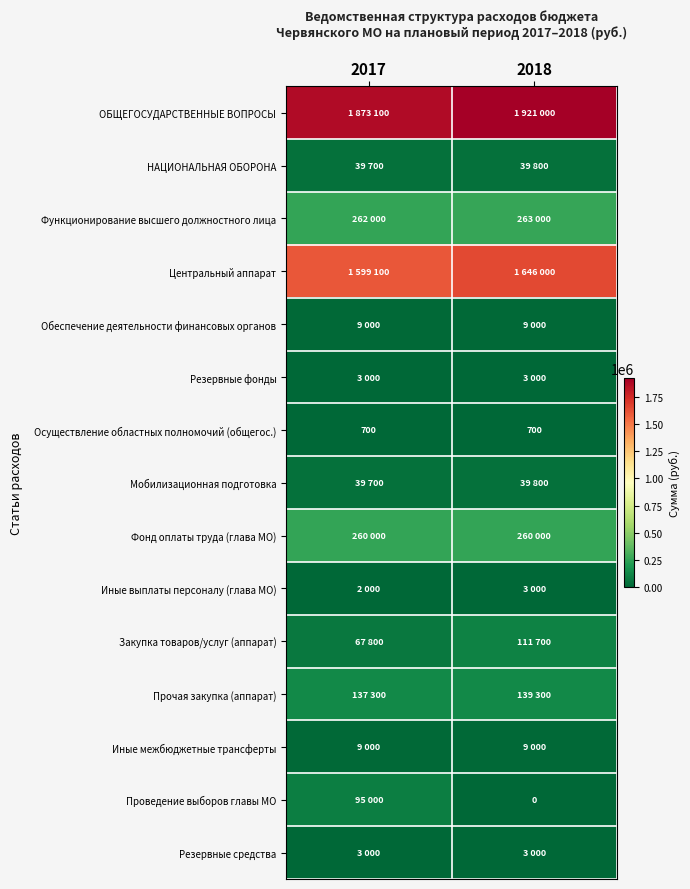

Is it true that Осуществление областных полномочий (общегос.) equals 700 at 2017?

True